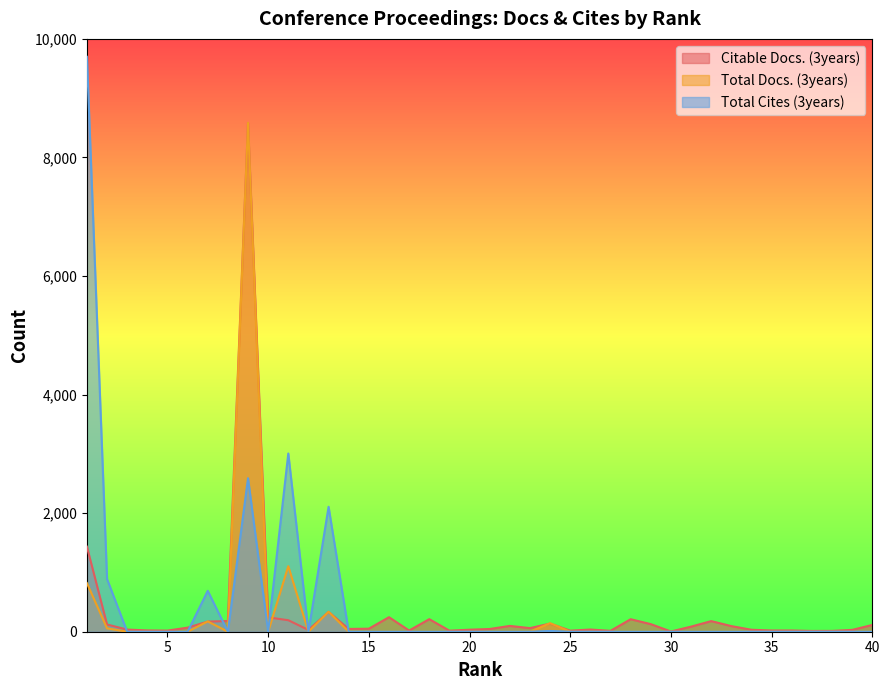

Does the chart have visible grid lines?

No